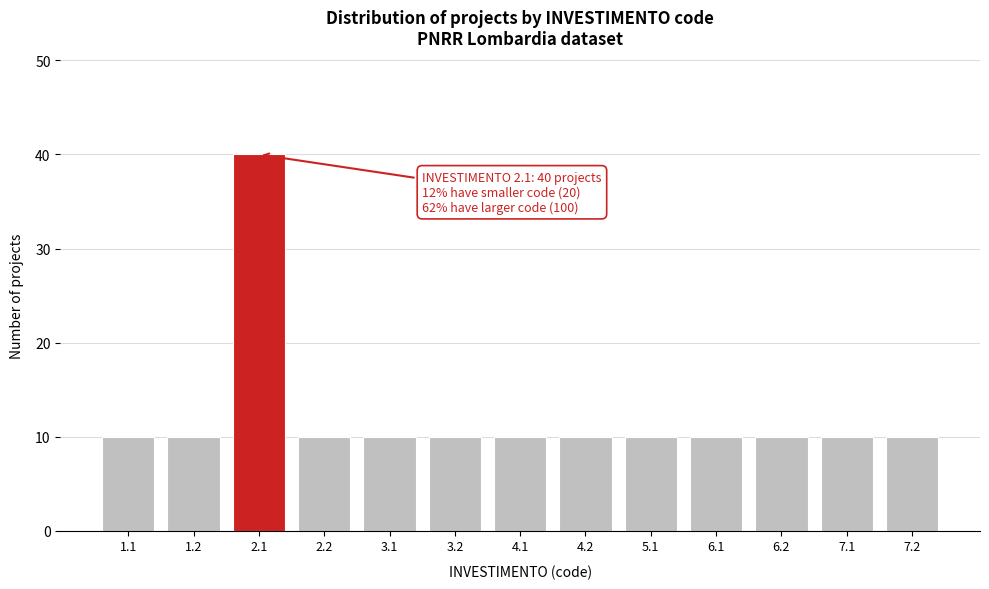

Reading left to right, list all the values displayed in this chart.

1.1=10	1.2=10	2.1=40	2.2=10	3.1=10	3.2=10	4.1=10	4.2=10	5.1=10	6.1=10	6.2=10	7.1=10	7.2=10